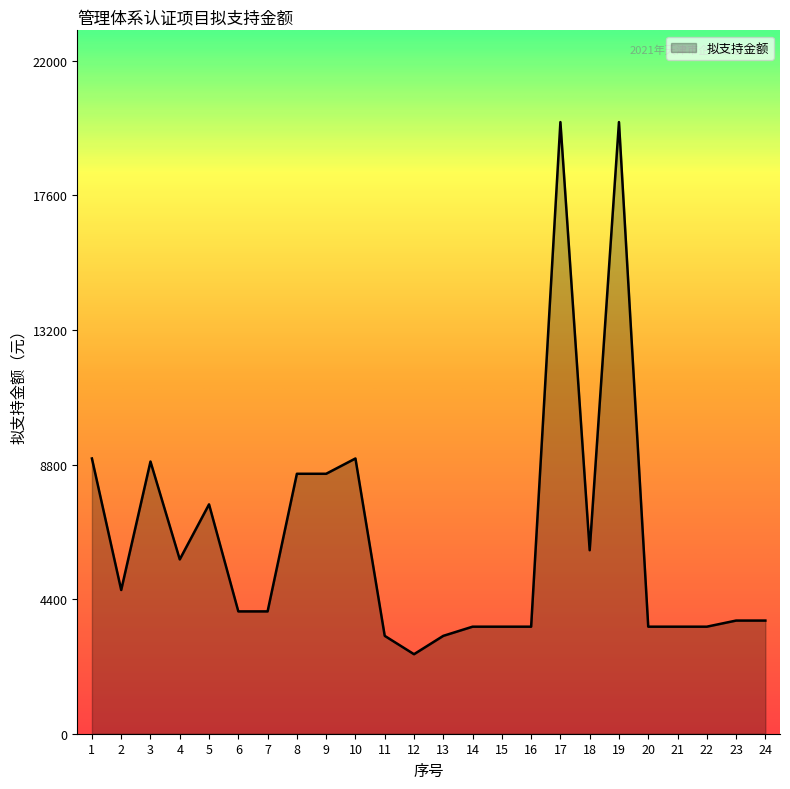

Reading left to right, extract all data points from this chart.

9000	4700	8900	5700	7500	4000	4000	8500	8500	9000	3200	2600	3200	3500	3500	3500	20000	6000	20000	3500	3500	3500	3700	3700